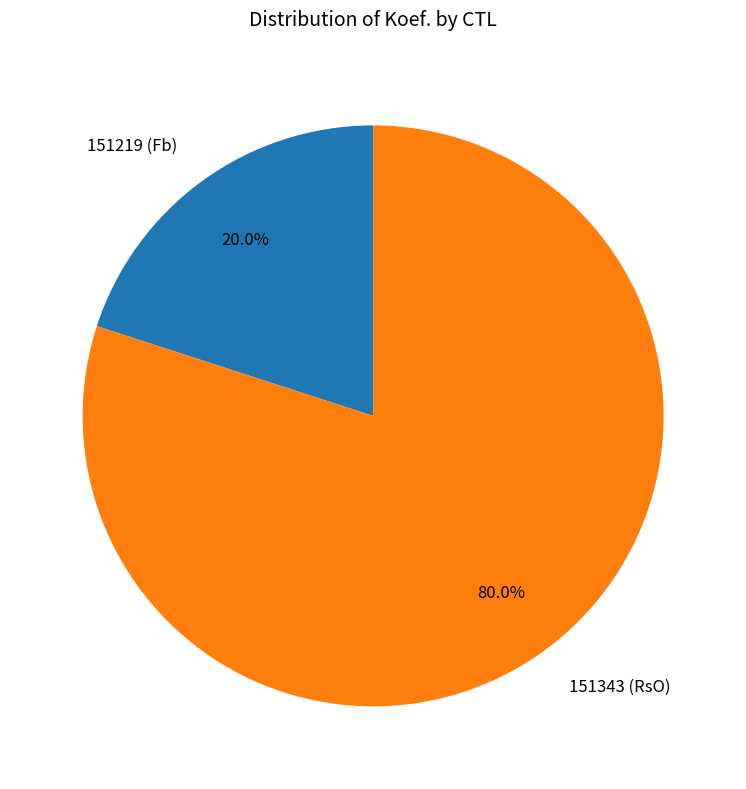

How many segments does this pie chart have?

2